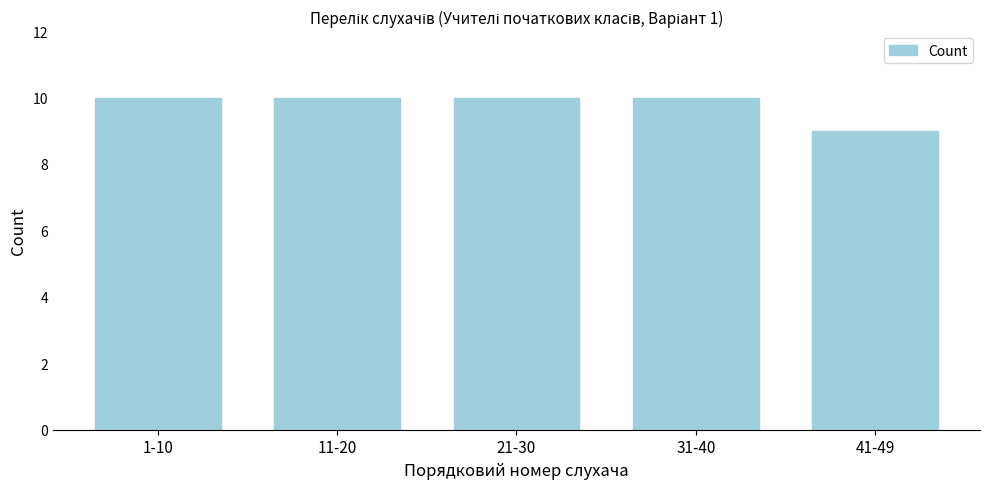

Reading right to left, list all the values displayed in this chart.

41-49=9	31-40=10	21-30=10	11-20=10	1-10=10